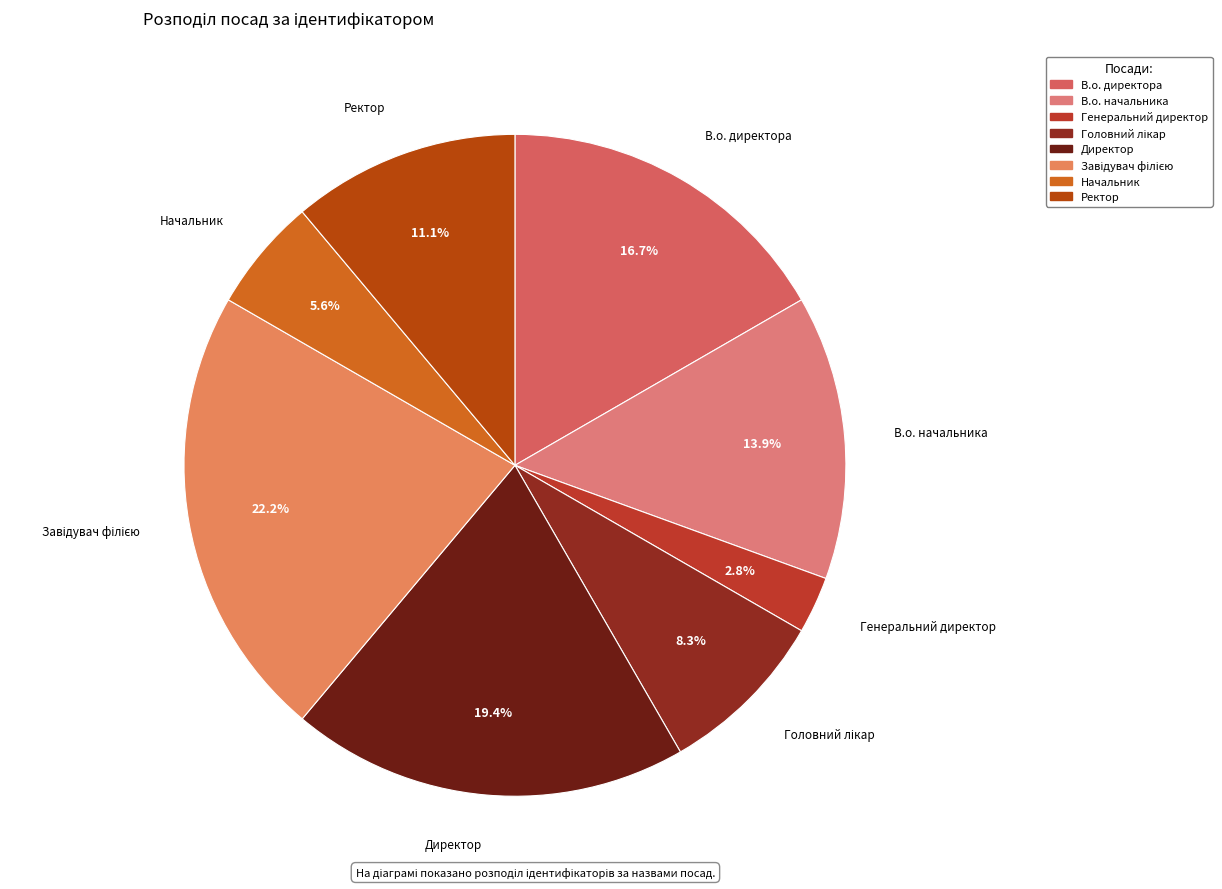

Is it true that Директор is 19% of the pie?

True